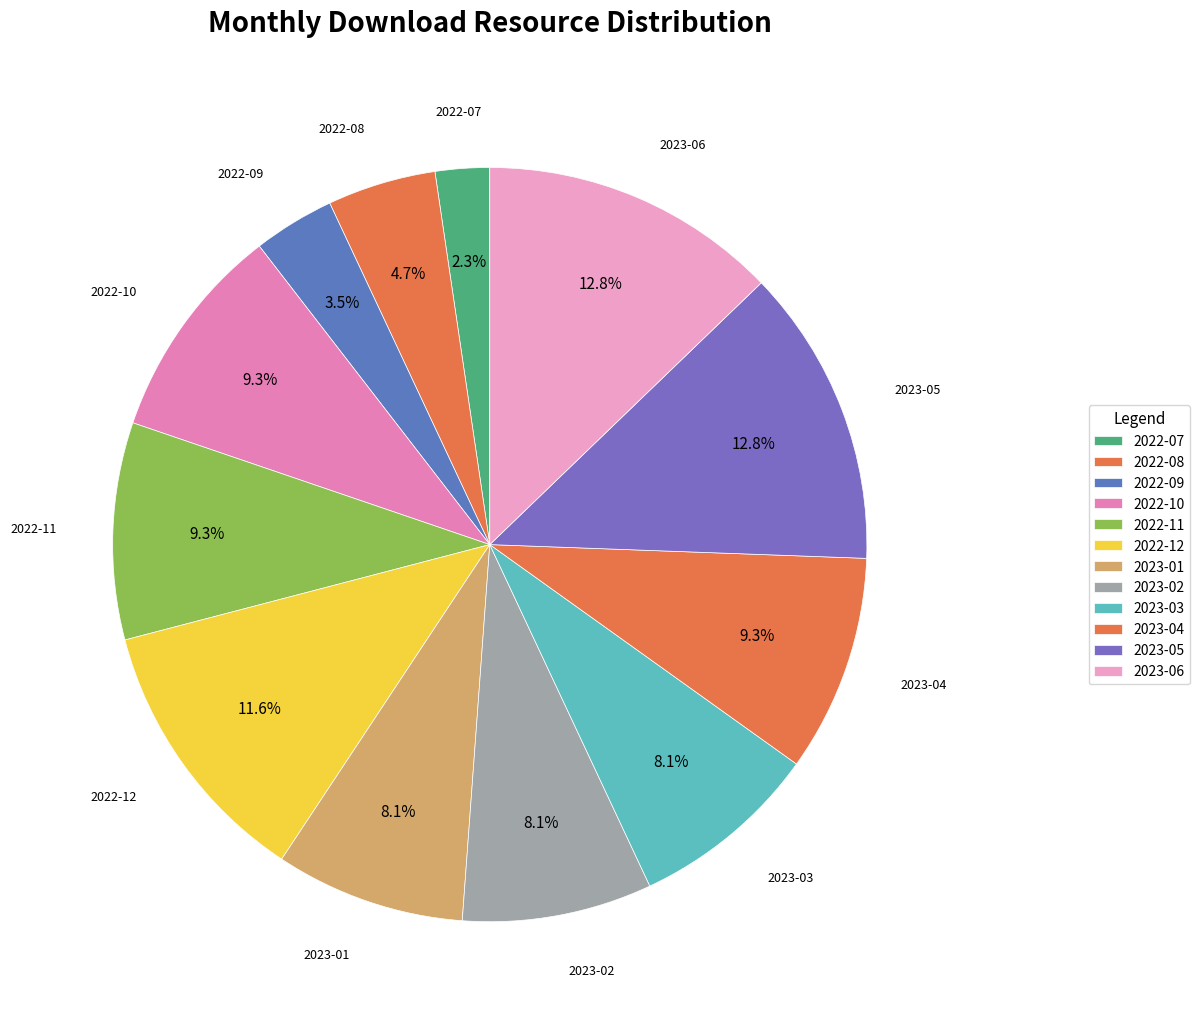

How many slices are in this pie chart?

12